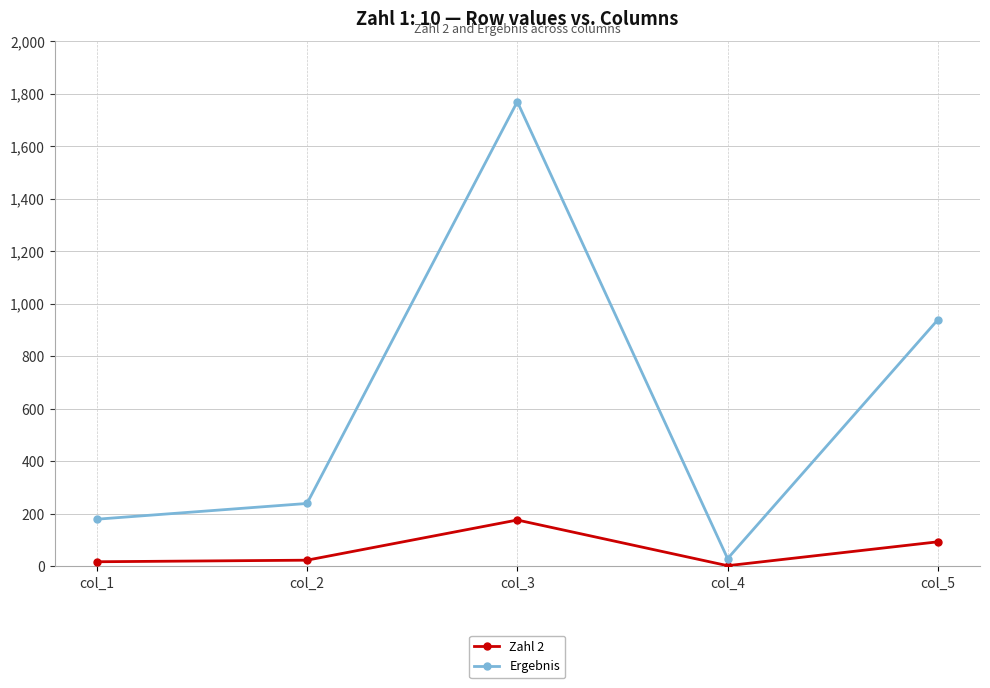

The value of Ergebnis at col_1 is 43. True or false?

False